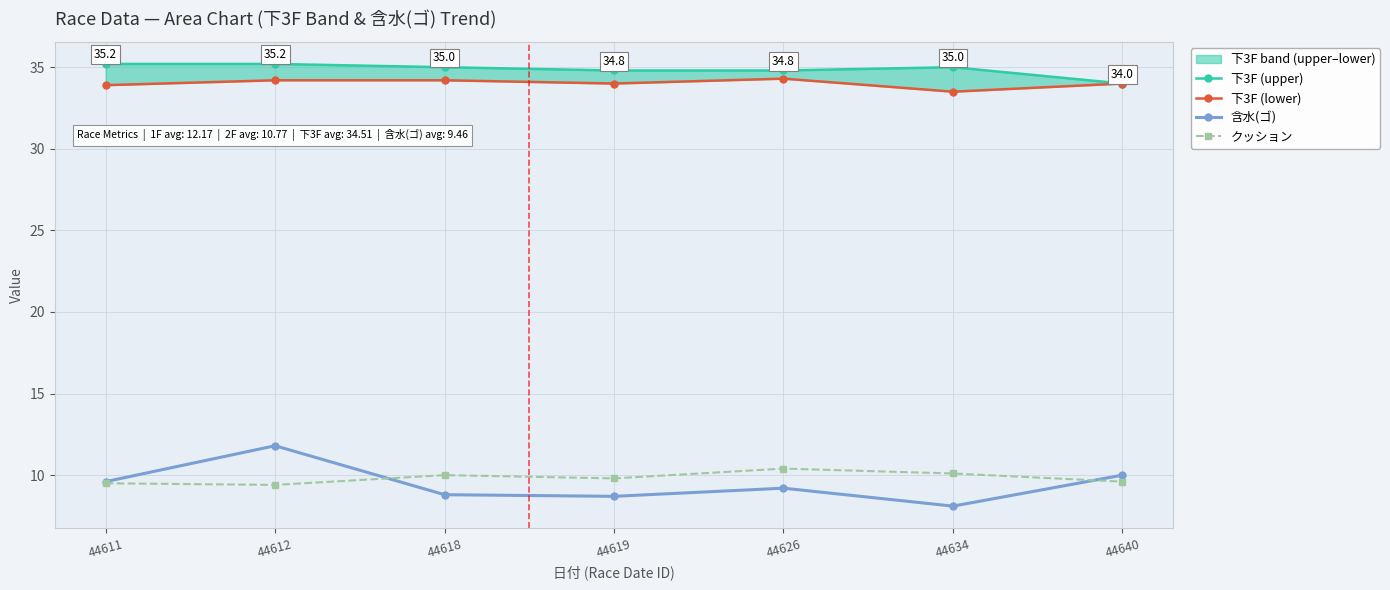

Where is the first local maximum for 下3F (upper)?

44634